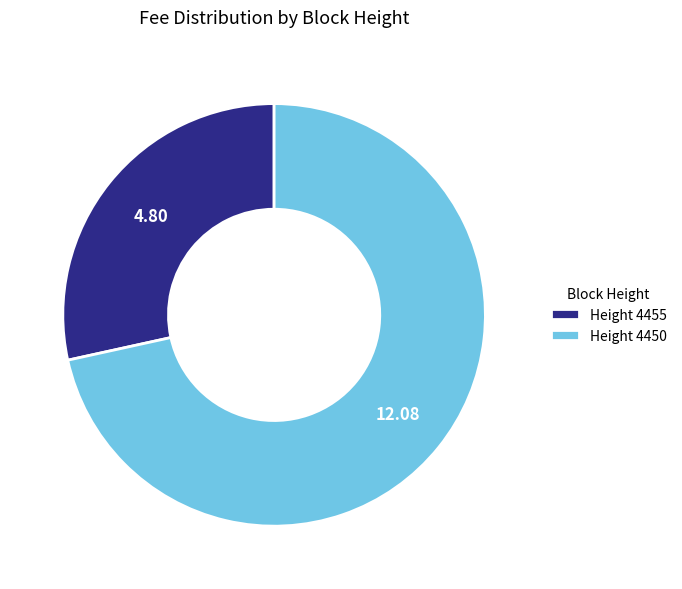

Do Height 4450 and Height 4455 together represent more than half of the pie?

Yes